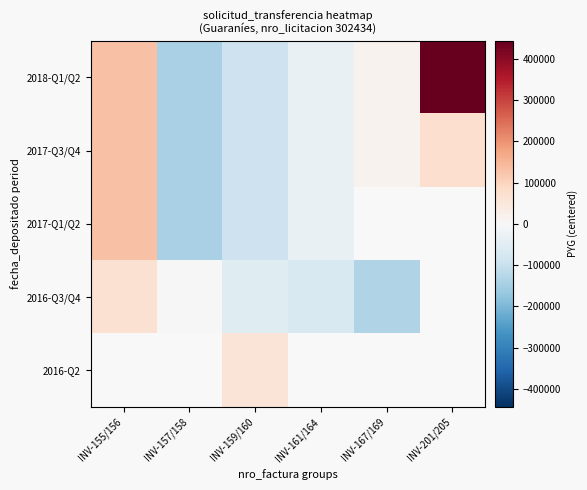

At INV-167/169, list the series in order from largest to smallest.

2018-Q1/Q2, 2017-Q3/Q4, 2017-Q1/Q2, 2016-Q3/Q4, 2016-Q2